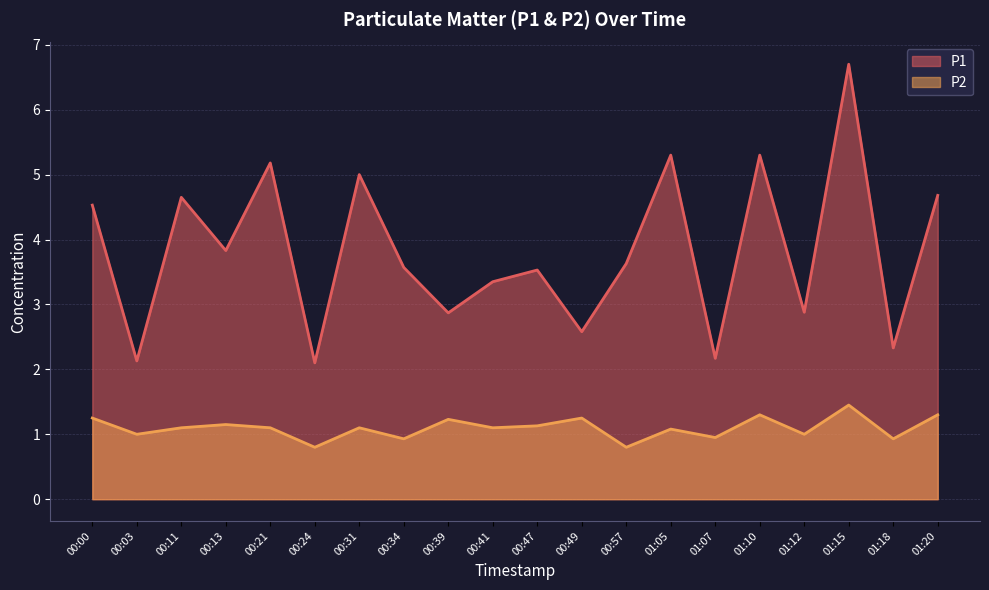

What is the spread (max minus min) of values at 01:15?

5.2